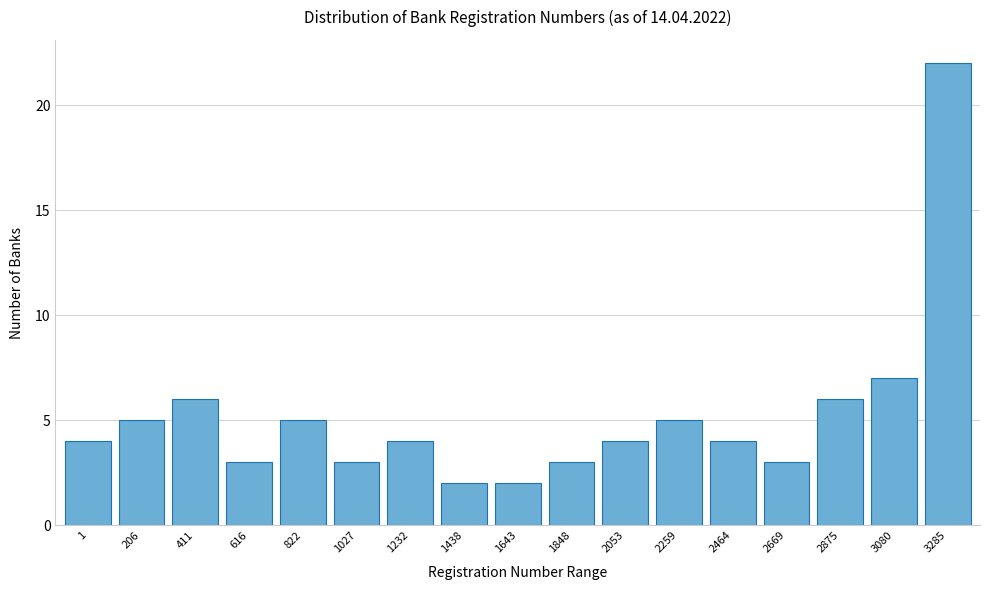

Reading left to right, what are all the values shown in this chart?

4	5	6	3	5	3	4	2	2	3	4	5	4	3	6	7	22